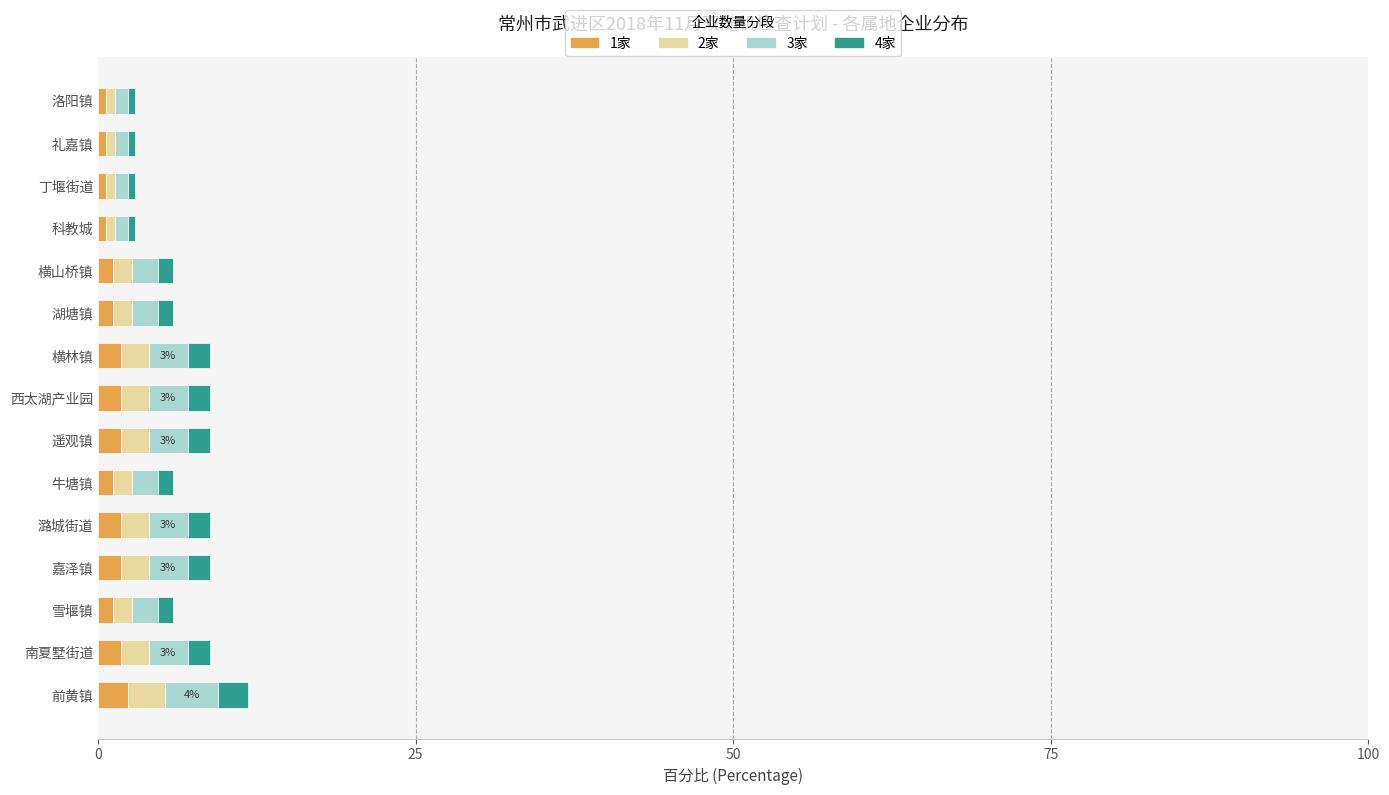

The value of 1家 at 前黄镇 is 2.4. True or false?

True